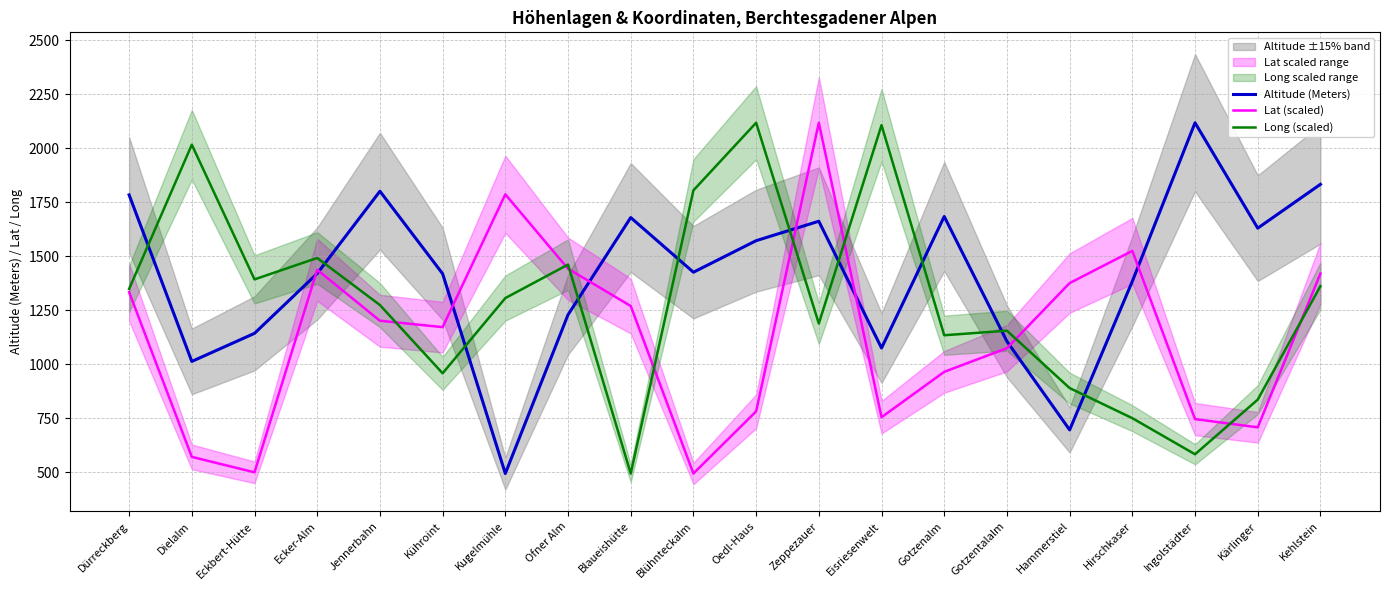

At which category is the sum across all series the highest?

Zeppezauer